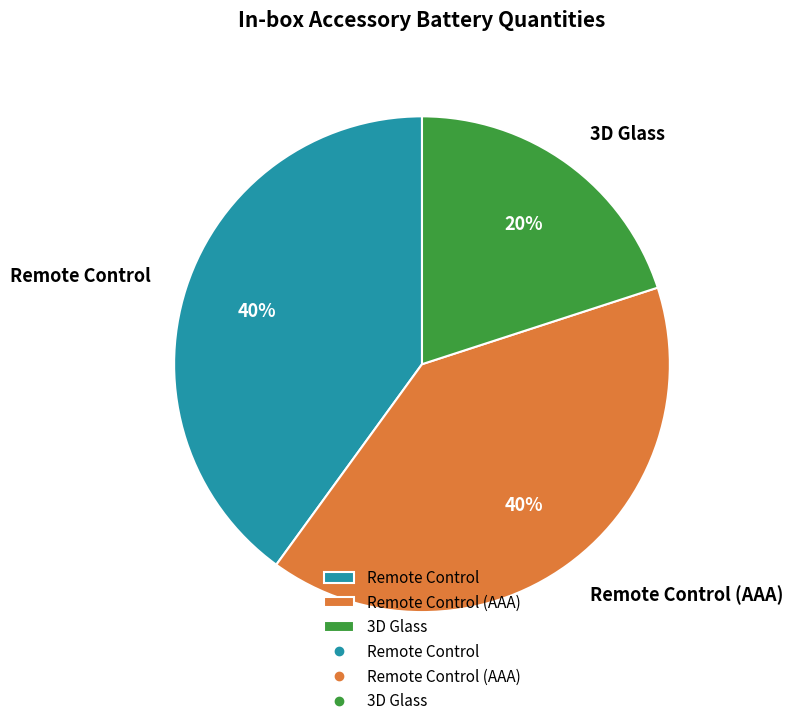

Which slice is the smallest?

3D Glass